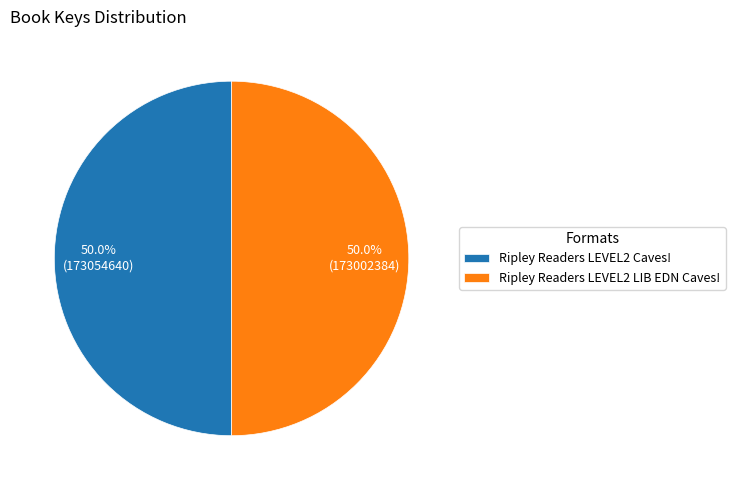

How many segments does this pie chart have?

2